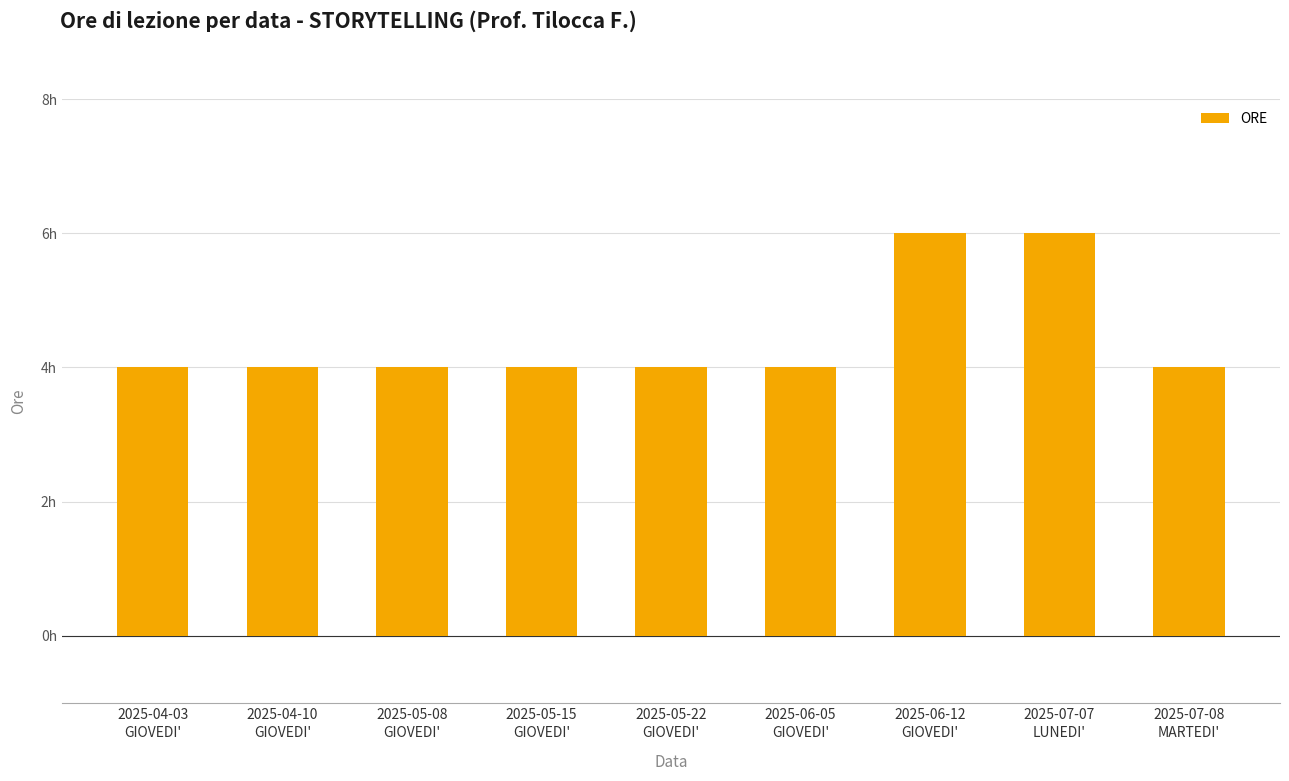

The value at 2025-04-03
GIOVEDI' is 5. True or false?

False